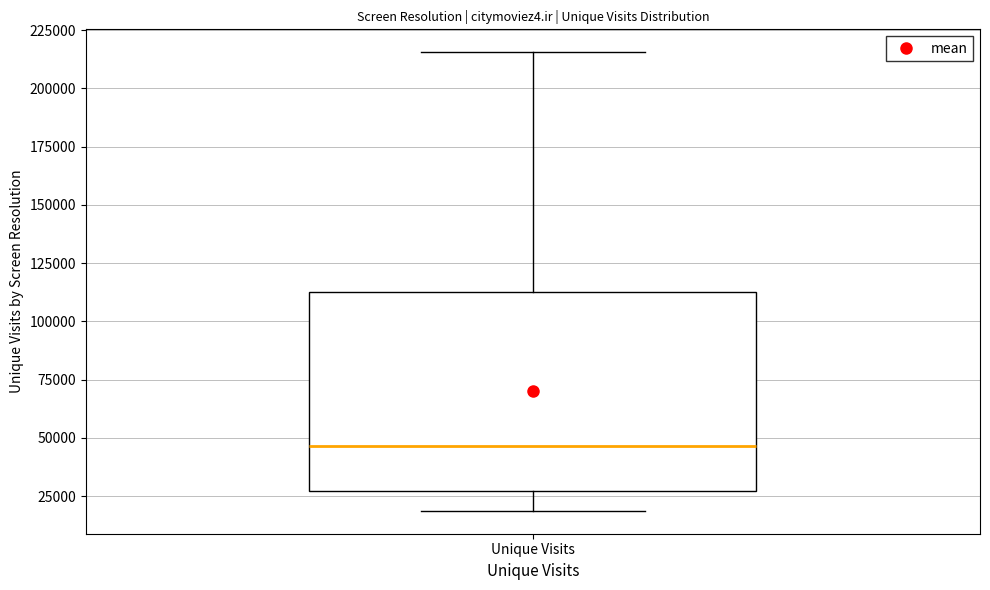

Transcribe this box plot: give where the median line is, the range the box spans, and where the two whiskers end, as read against the y-axis. The values are not printed on the chart, so give them approximately, as read against the axis.

median 45000, box 25000 to 115000, whiskers 20000 to 215000